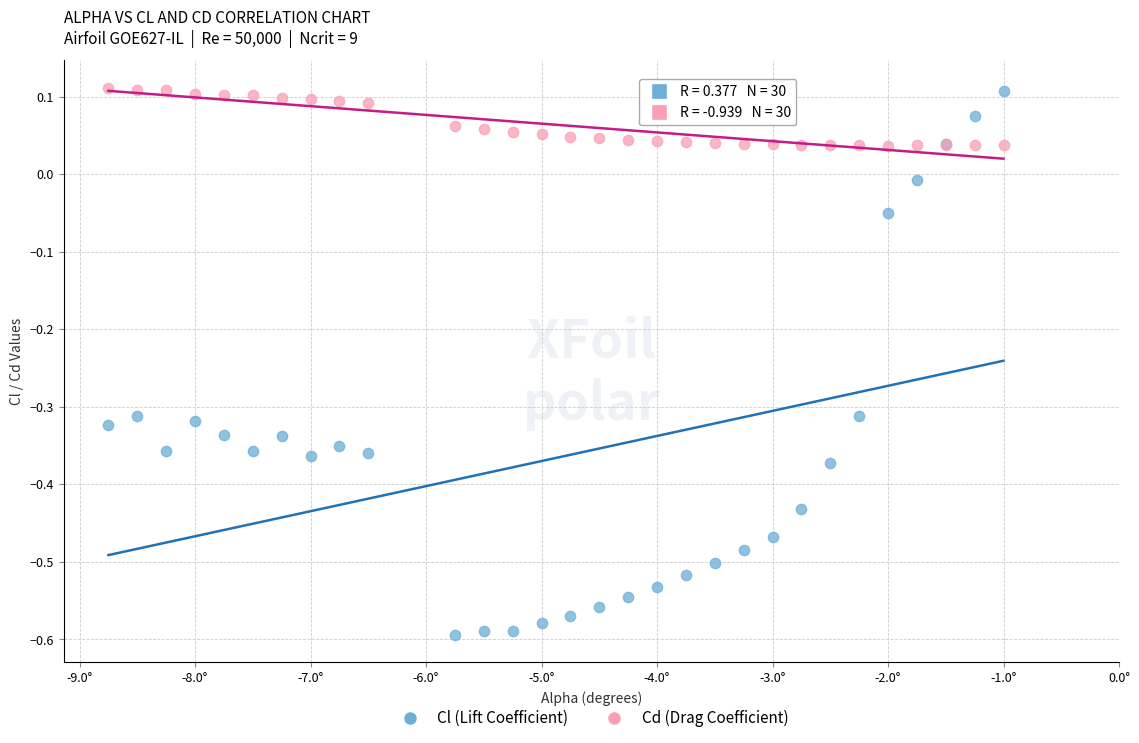

Which series has the widest spread of Y values?

Cl (Lift Coefficient)